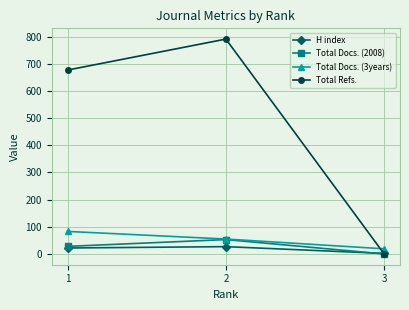

What is the value of the H index point at the 1st from the left?

22